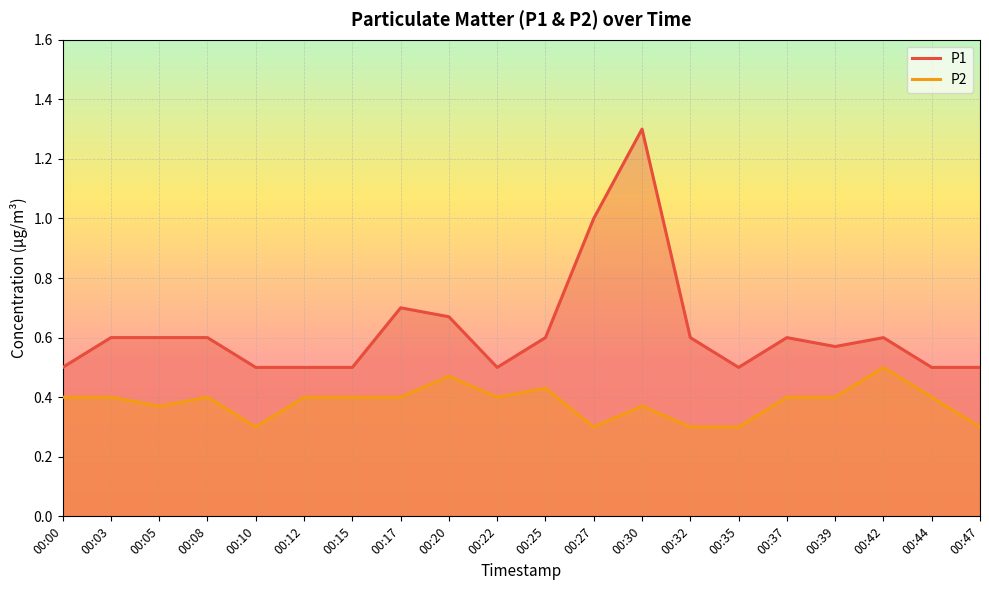

Which series has the largest range (max minus min)?

P1